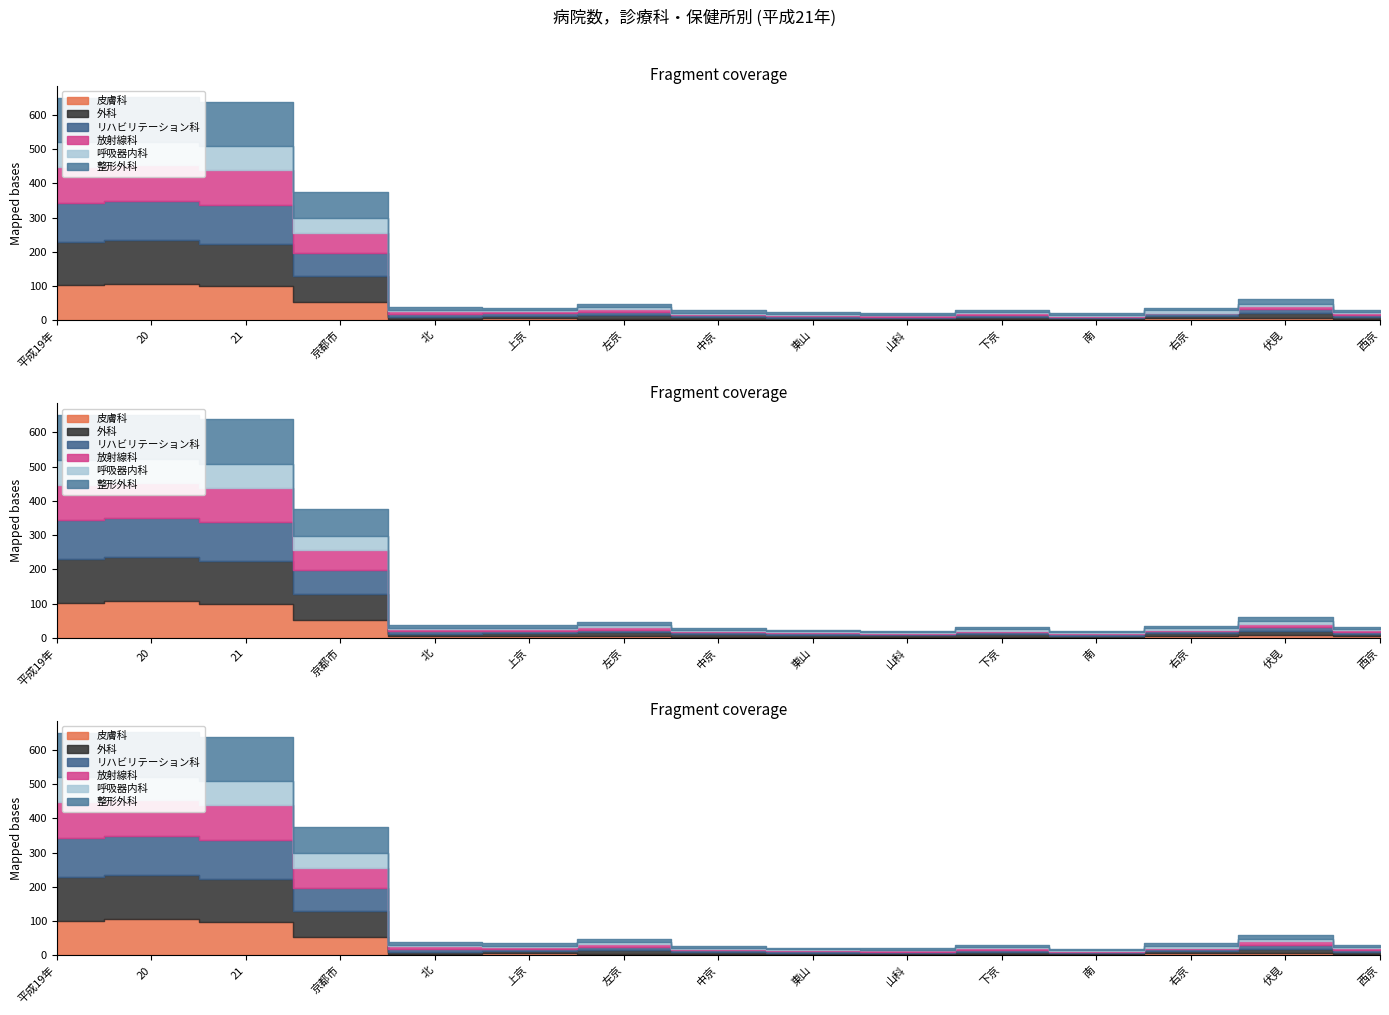

True or false: リハビリテーション科 and 外科 cross at least once.

True